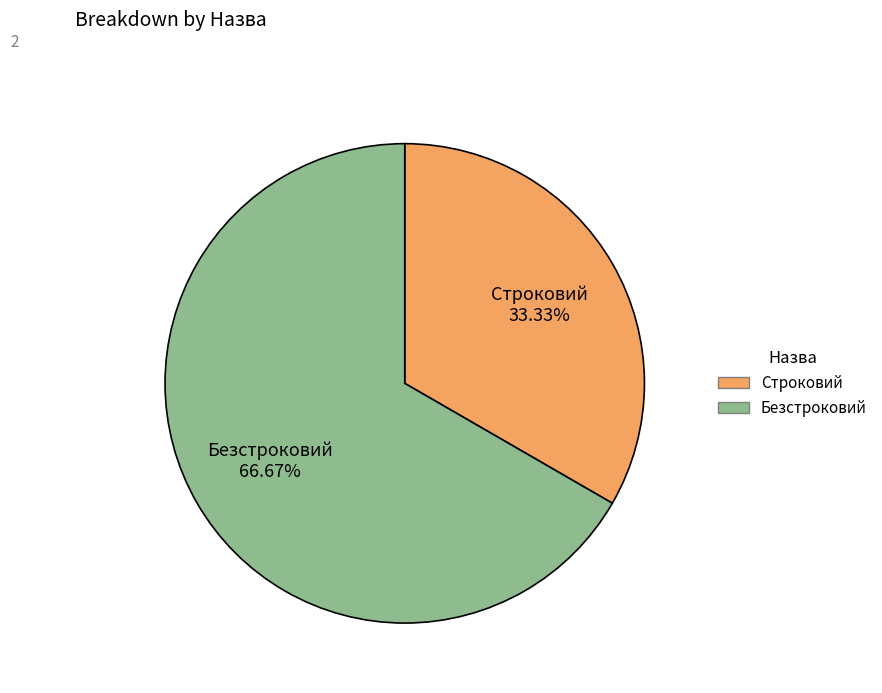

Which has a higher value, Строковий or Безстроковий?

Безстроковий